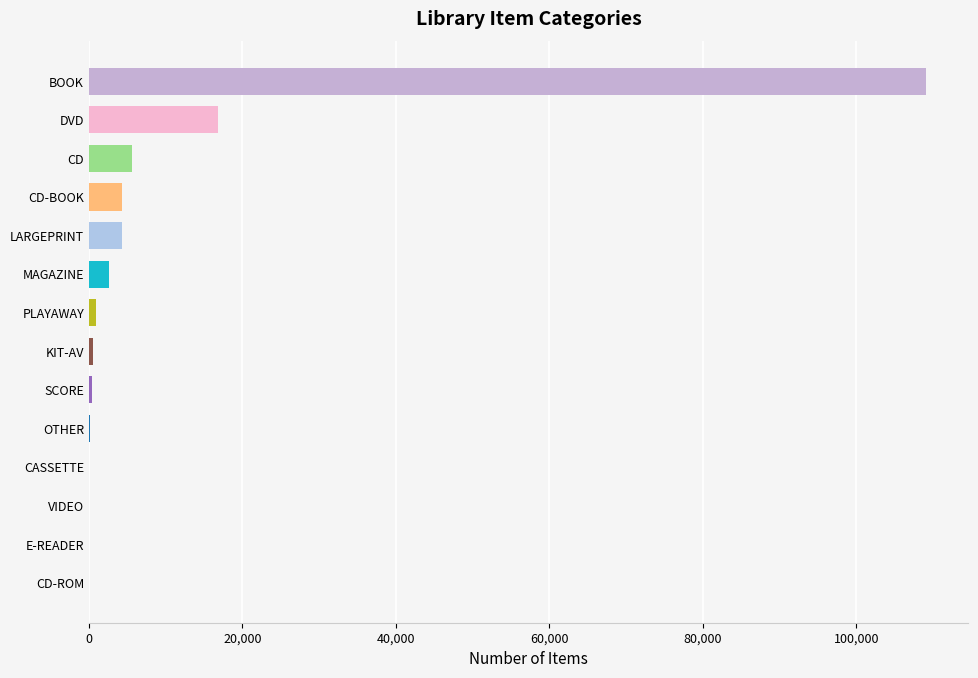

Which has a higher value, CD or MAGAZINE?

CD